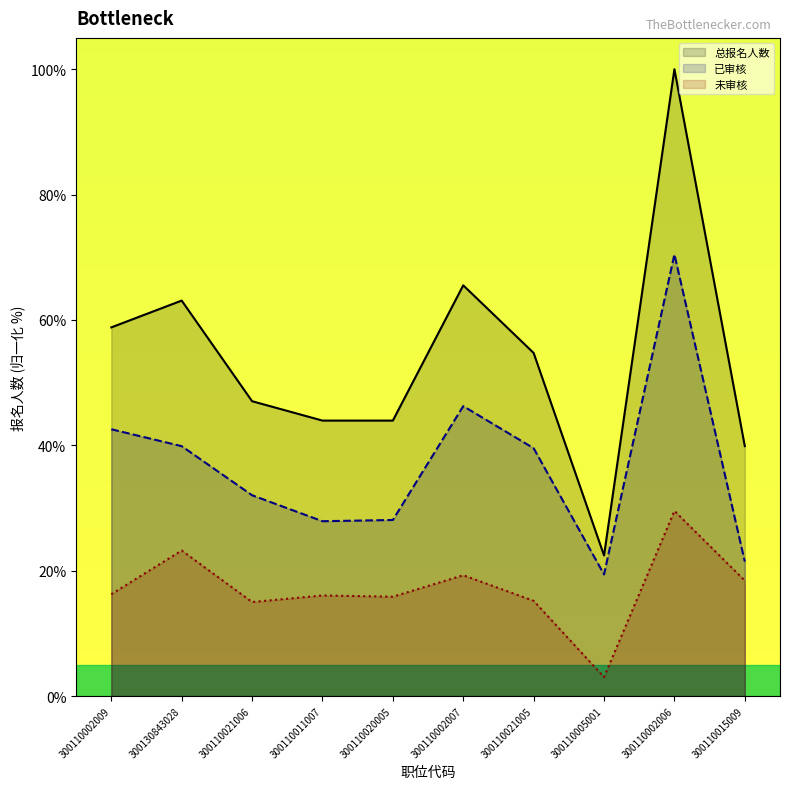

True or false: 未审核 has a value of 27.4 at 300110011007.

False